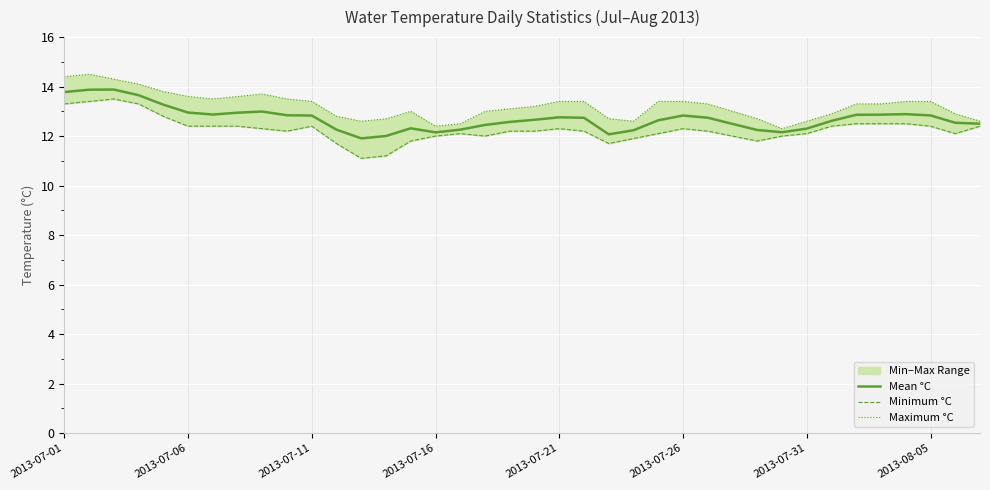

The Mean °C series shows 12.9 at 32. True or false?

True